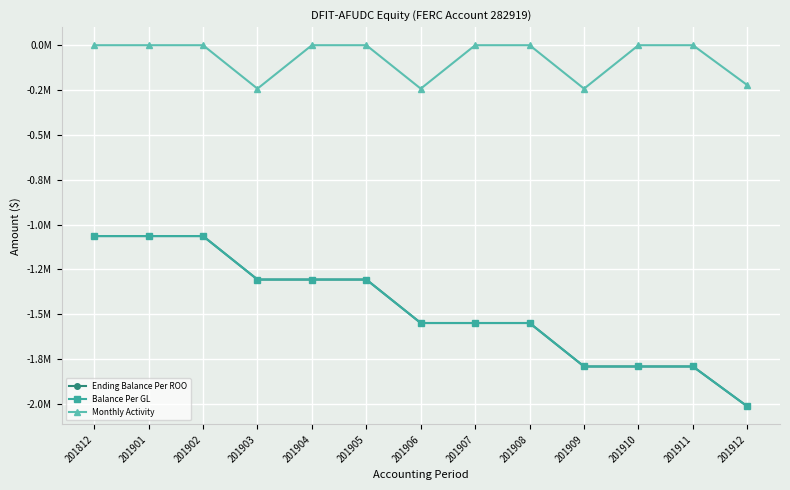

True or false: Ending Balance Per ROO has more than 2 points higher than both neighbors.

False